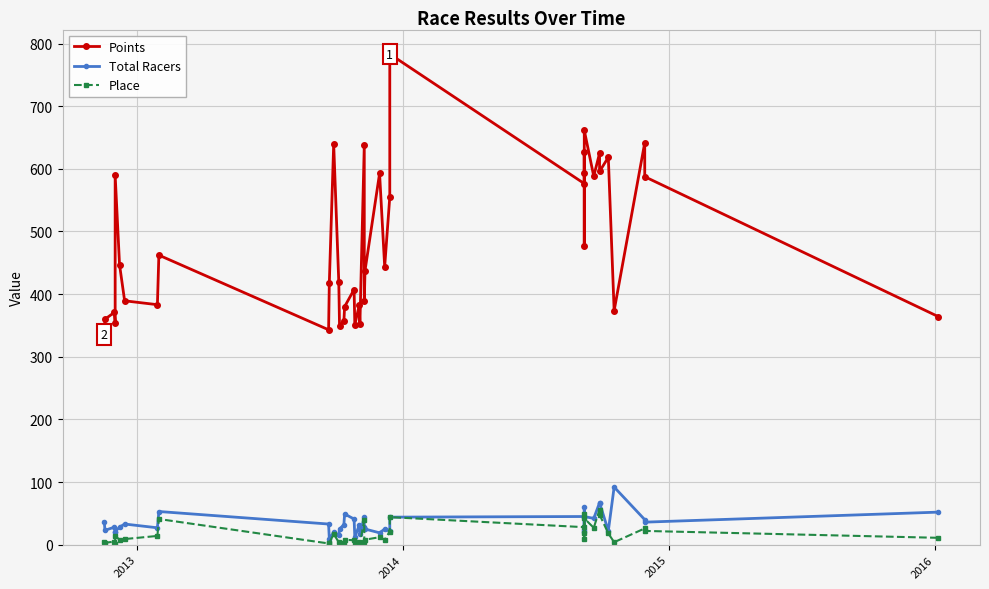

What is the lowest value of the Points series?

335.8